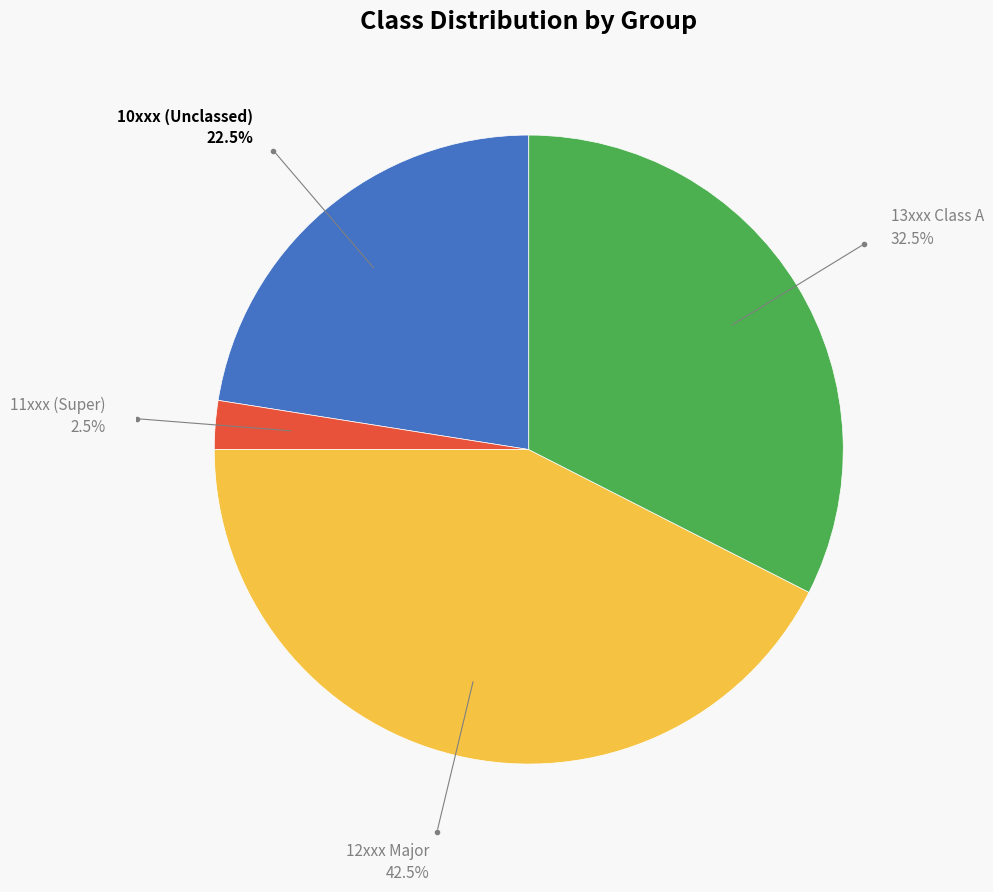

What is the ratio of the value at 10xxx (Unclassed) to the value at 11xxx (Super)?

9.0